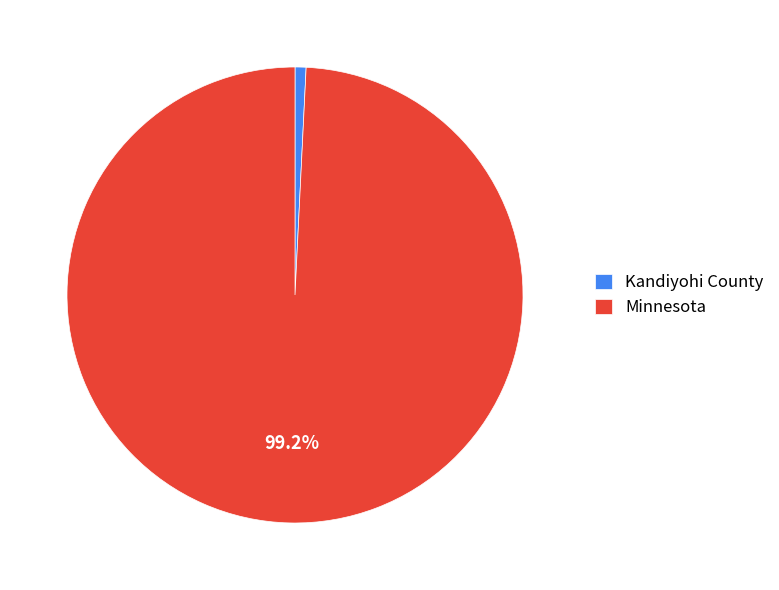

Rank the categories by value from highest to lowest.

Minnesota, Kandiyohi County